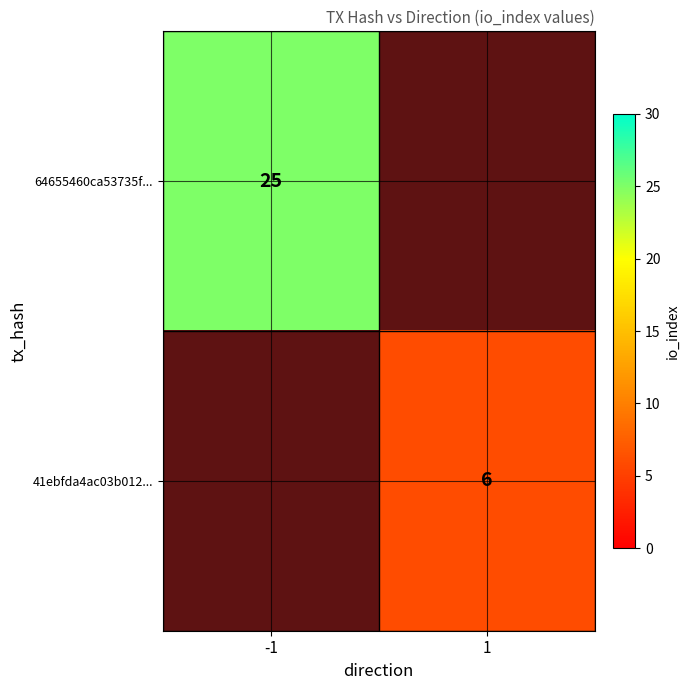

At 1, list the series in order from smallest to largest.

64655460ca53735f..., 41ebfda4ac03b012...